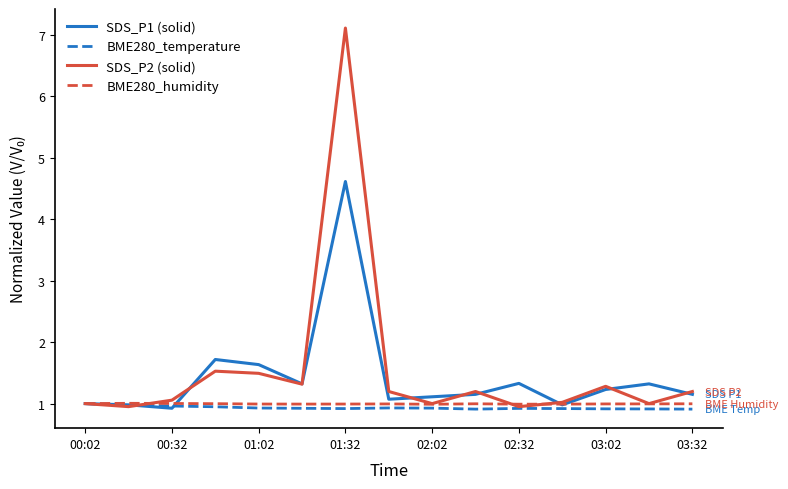

At how many categories does at least one series exceed 2?

1